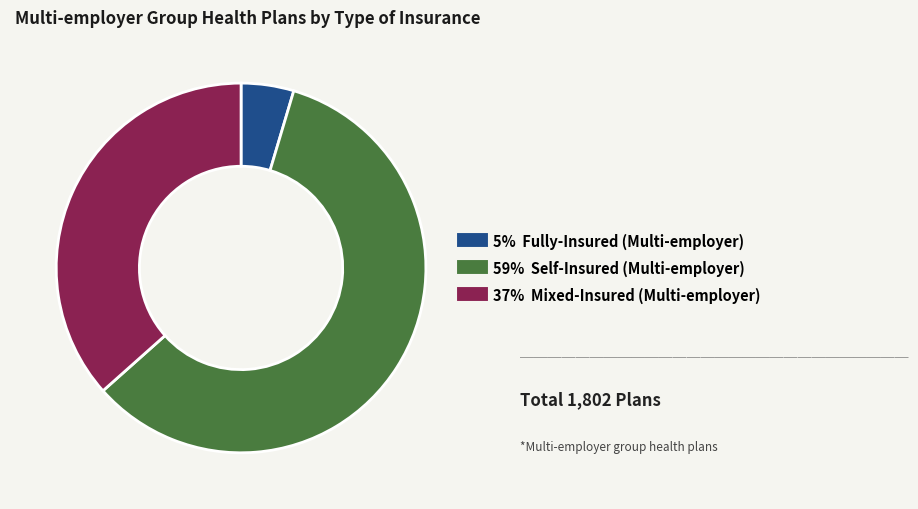

Does any single category account for the majority?

Yes